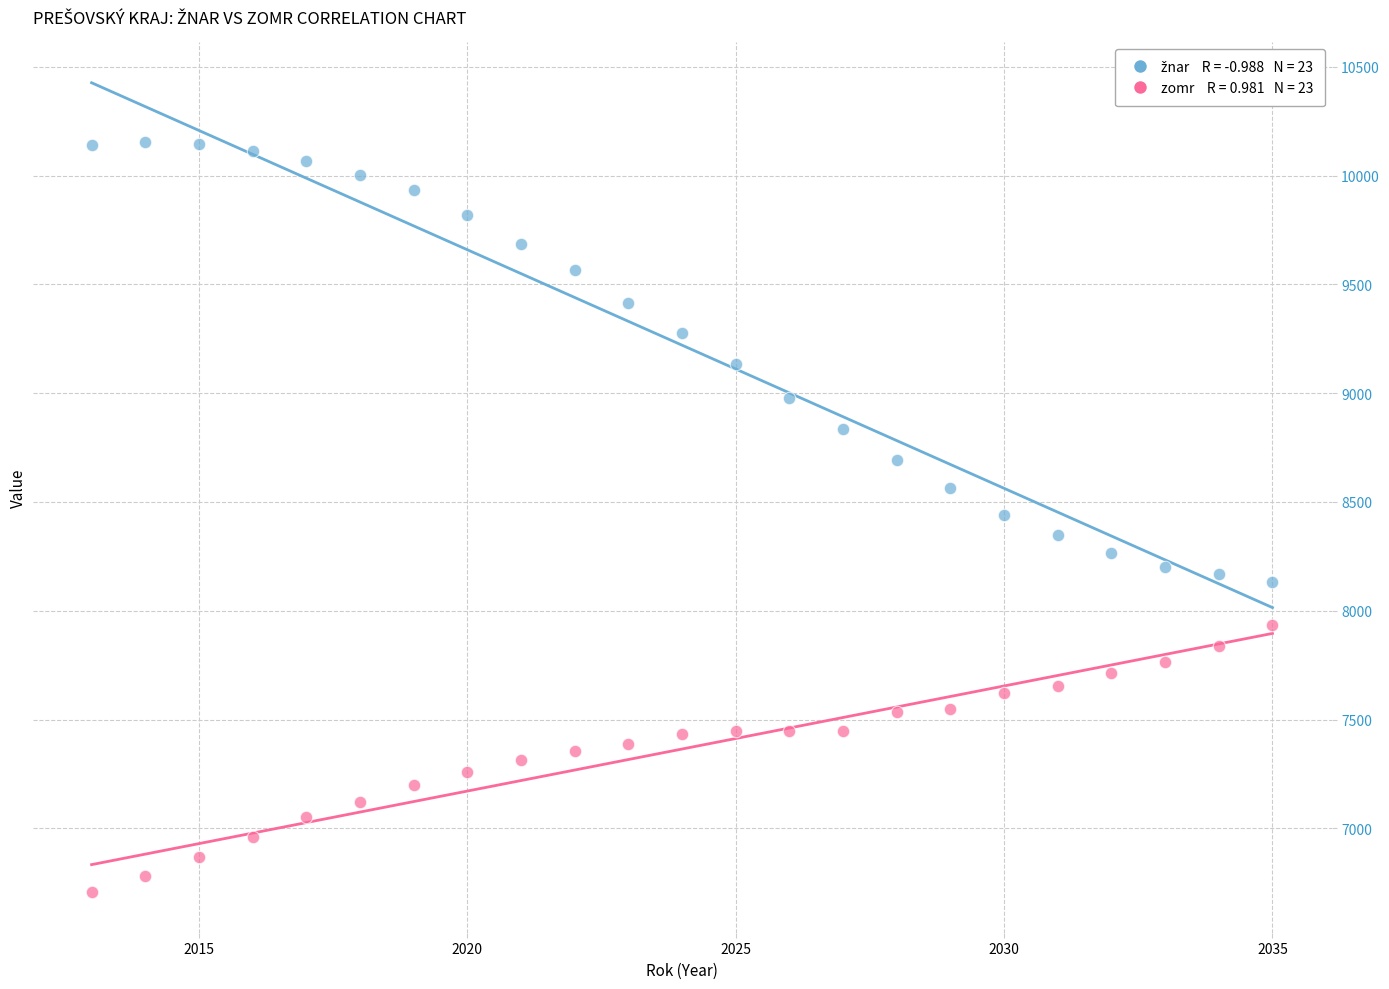

Across all data points, what is the range of X values (max minus min)?

22.0